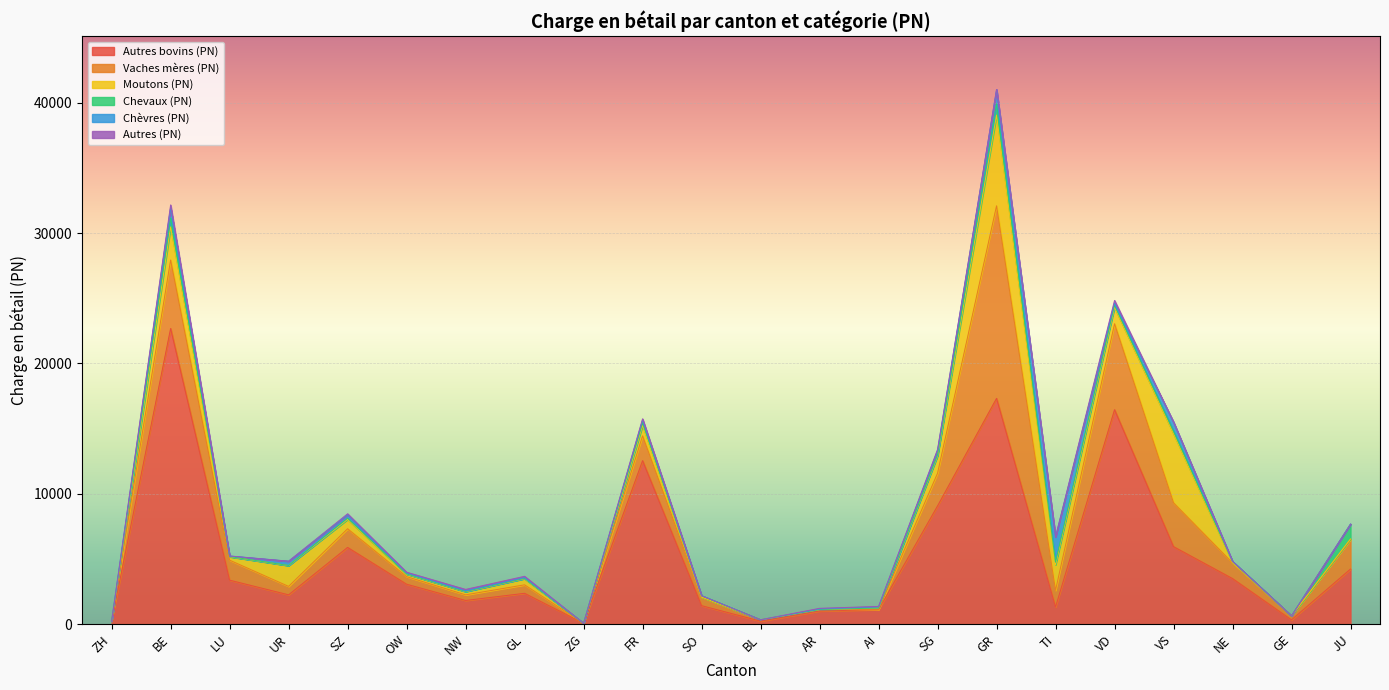

Which series ends up on top after the final intersection of Autres bovins (PN) and Moutons (PN)?

Autres bovins (PN)